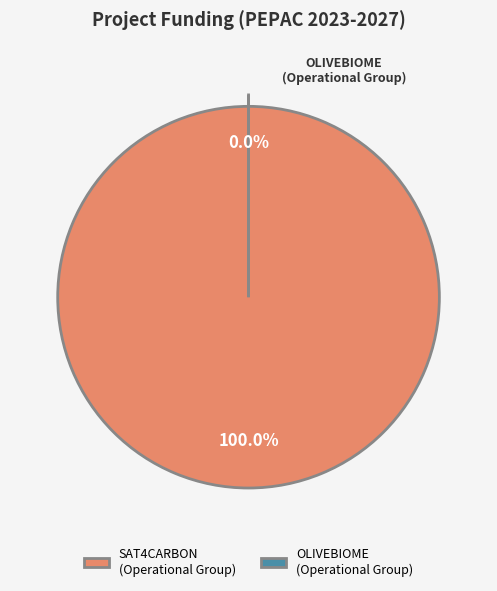

Which category has the biggest portion of the pie?

SAT4CARBON